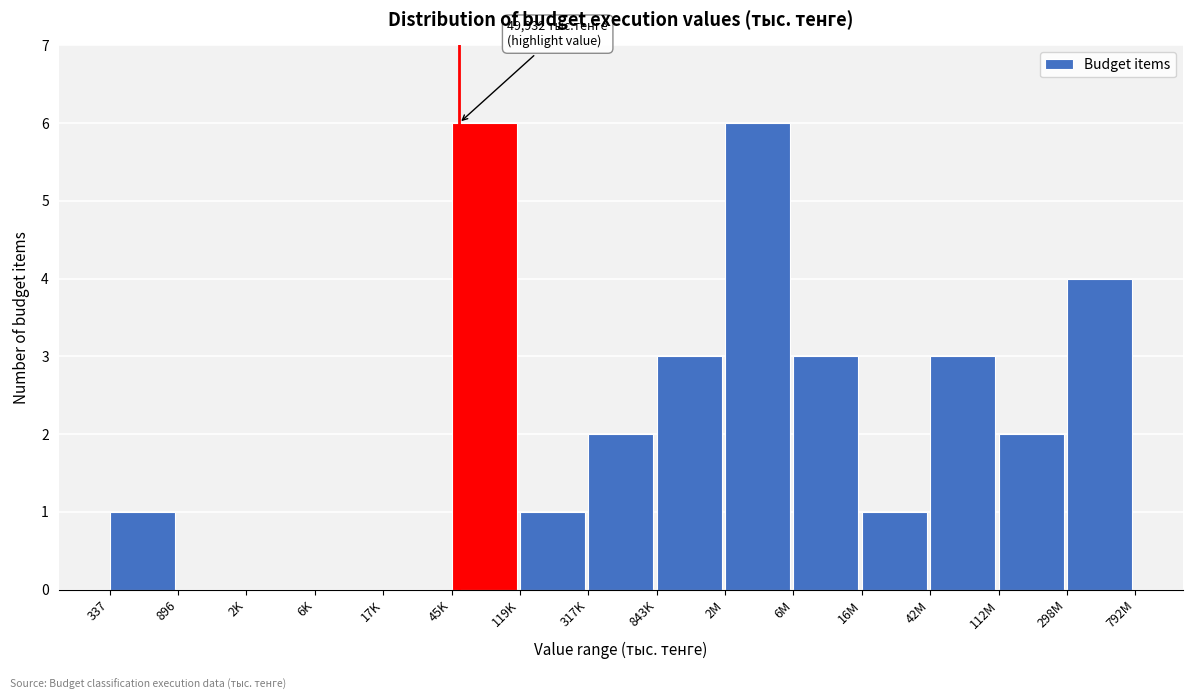

Reading left to right, list all the values displayed in this chart.

337=1	896=0	2K=0	6K=0	17K=0	45K=6	119K=1	317K=2	843K=3	2M=6	6M=3	16M=1	42M=3	112M=2	298M=4